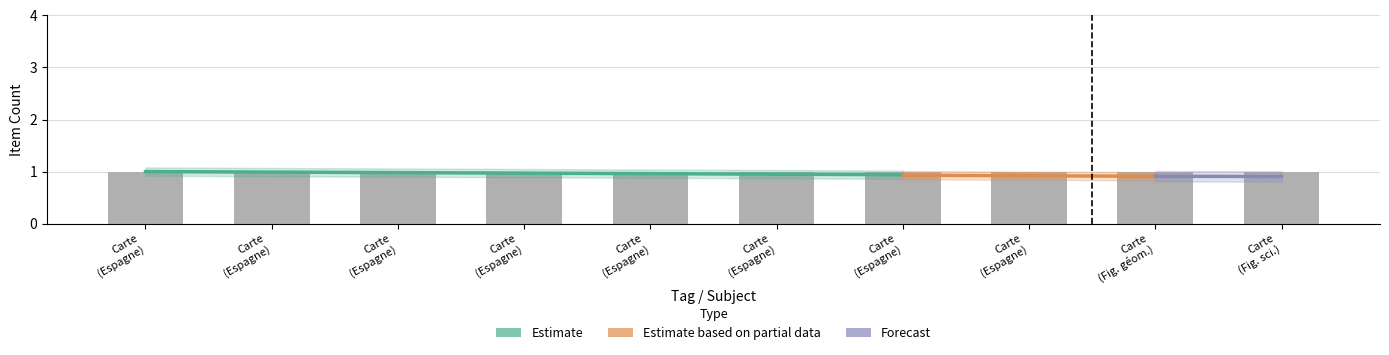

Count the number of categories in the chart.

10